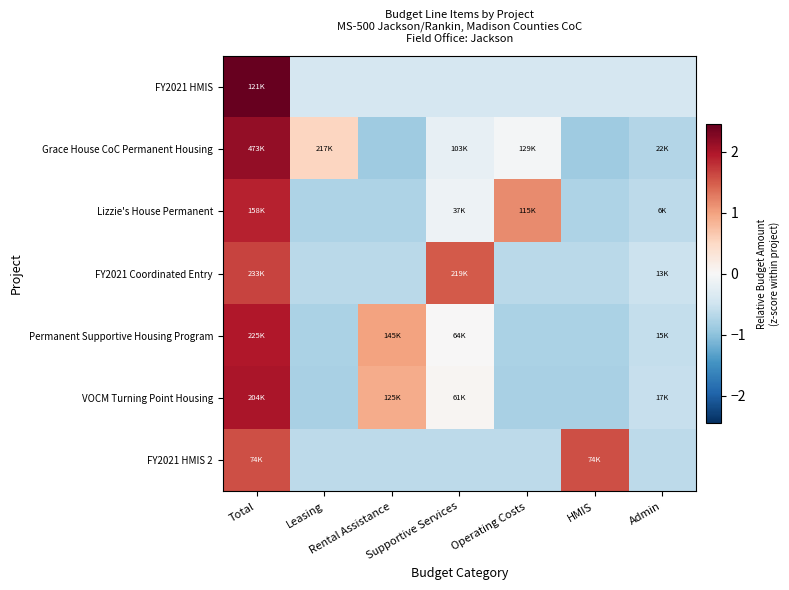

Which series has the largest range (max minus min)?

Grace House CoC Permanent Housing